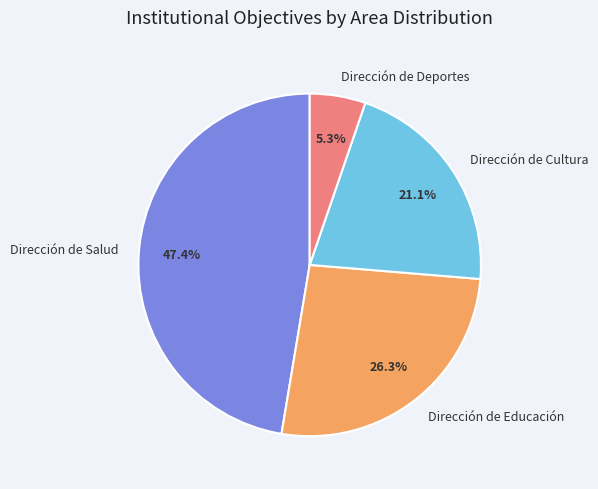

Is Dirección de Educación the majority of the pie?

No